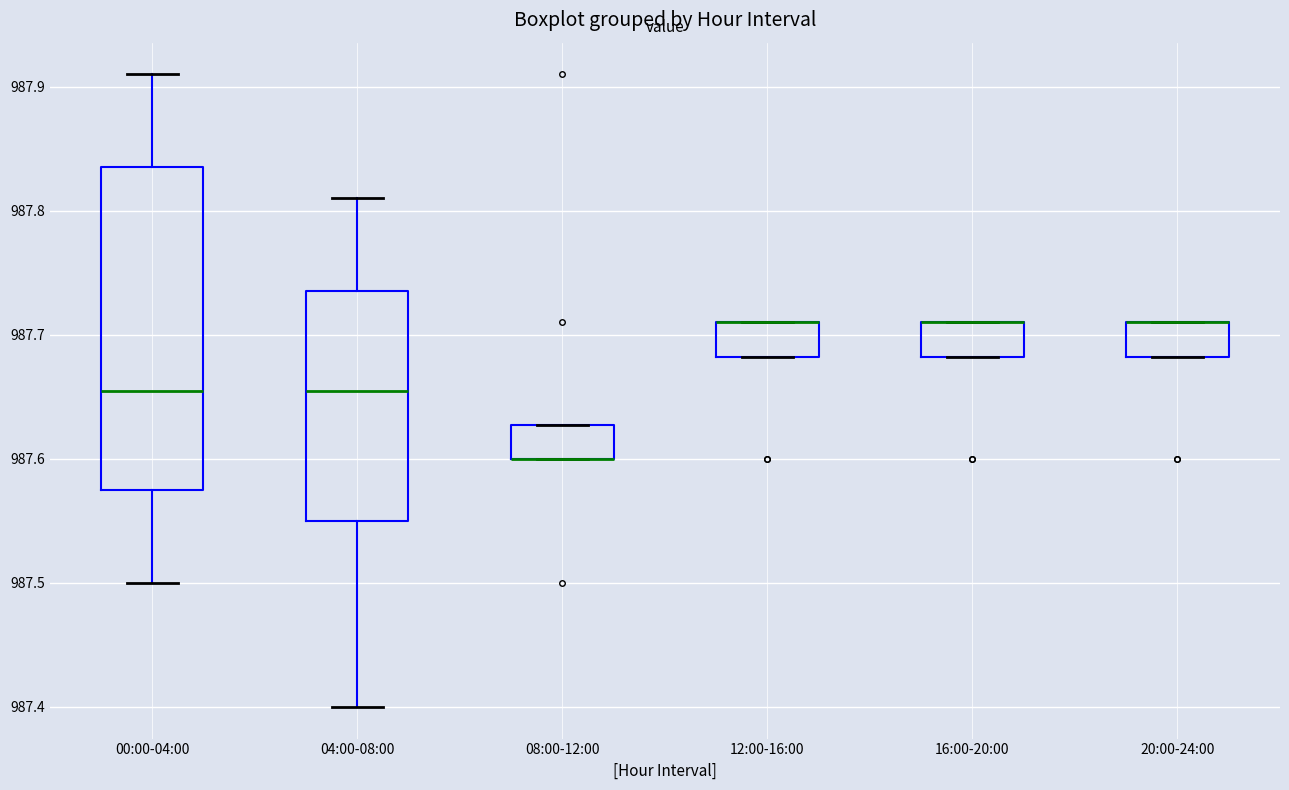

Which box is the tallest, from its lower edge to its upper edge?

00:00-04:00